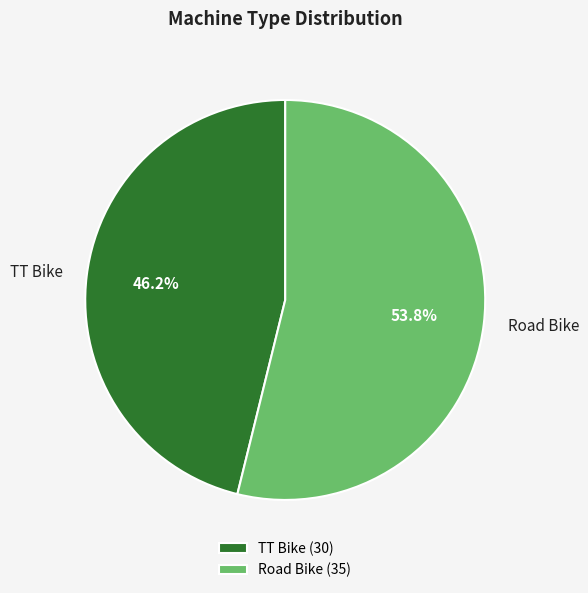

How many segments does this pie chart have?

2